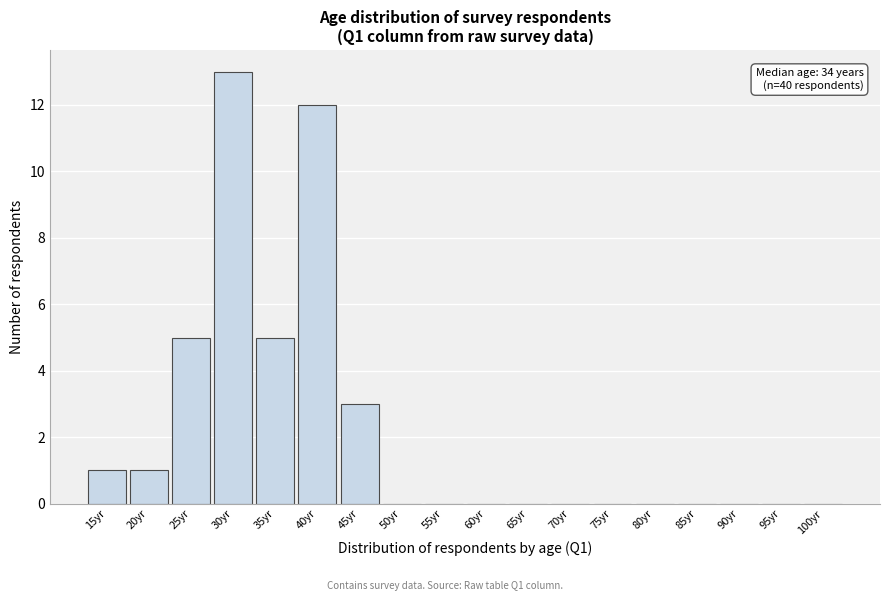

Reading left to right, list all the values displayed in this chart.

15yr=1	20yr=1	25yr=5	30yr=13	35yr=5	40yr=12	45yr=3	50yr=0	55yr=0	60yr=0	65yr=0	70yr=0	75yr=0	80yr=0	85yr=0	90yr=0	95yr=0	100yr=0